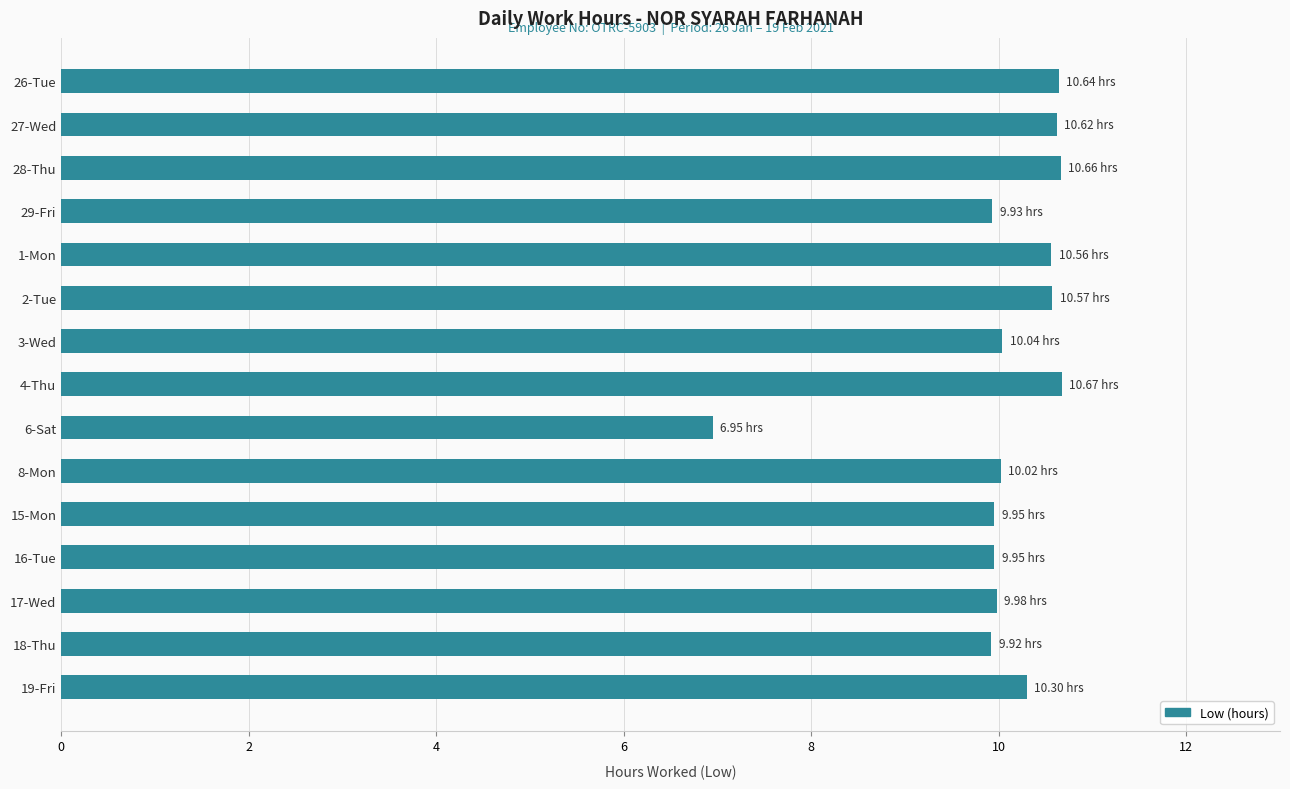

How many categories are shown in the chart?

15